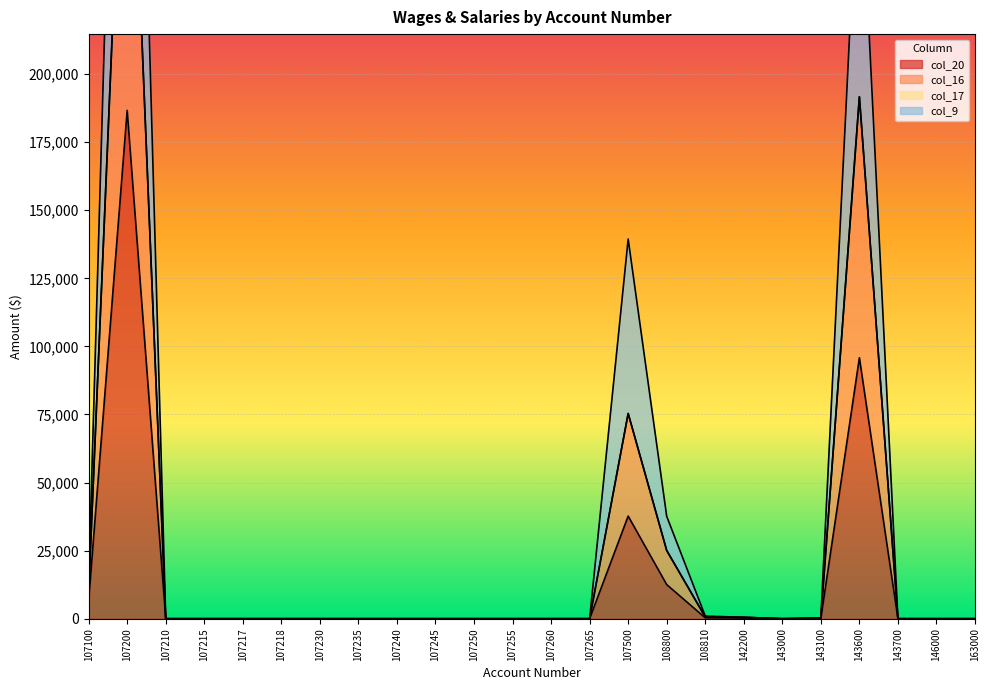

At which category does col_9 reach its first local peak?

107200